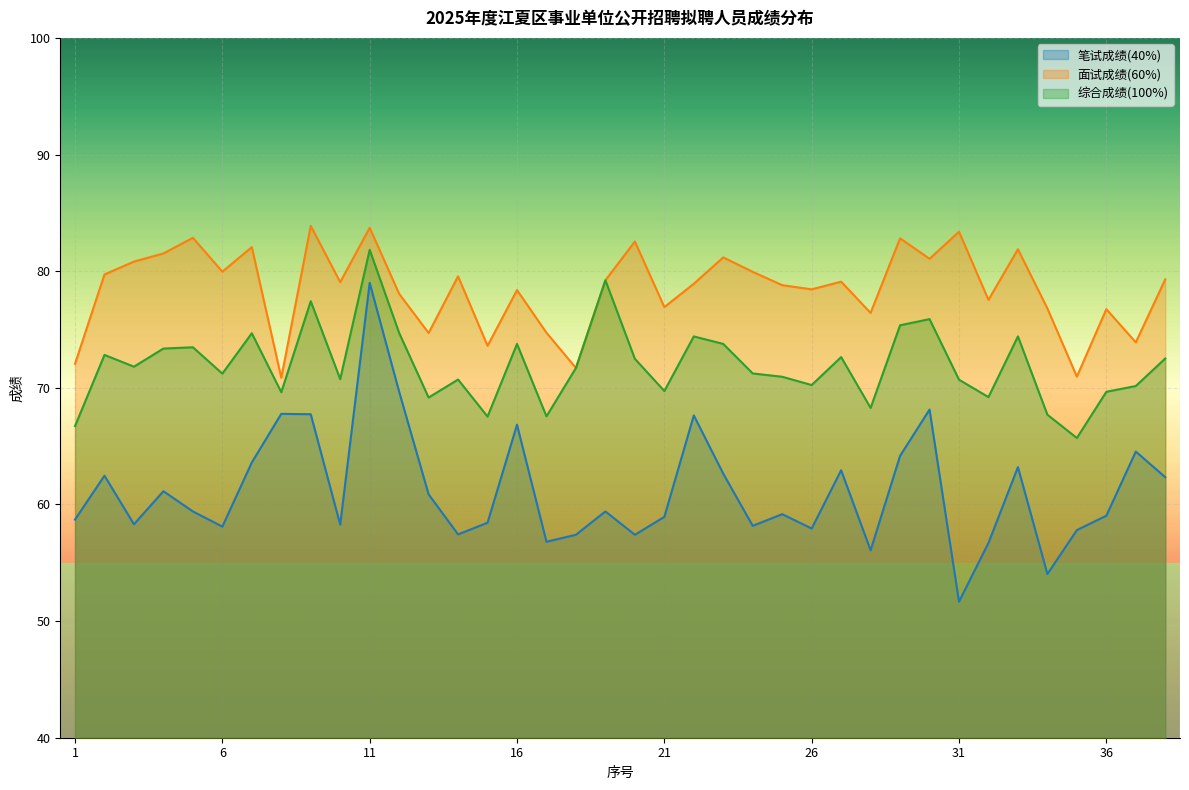

What is the value of the 综合成绩(100%) point at the 6th from the left?

71.2